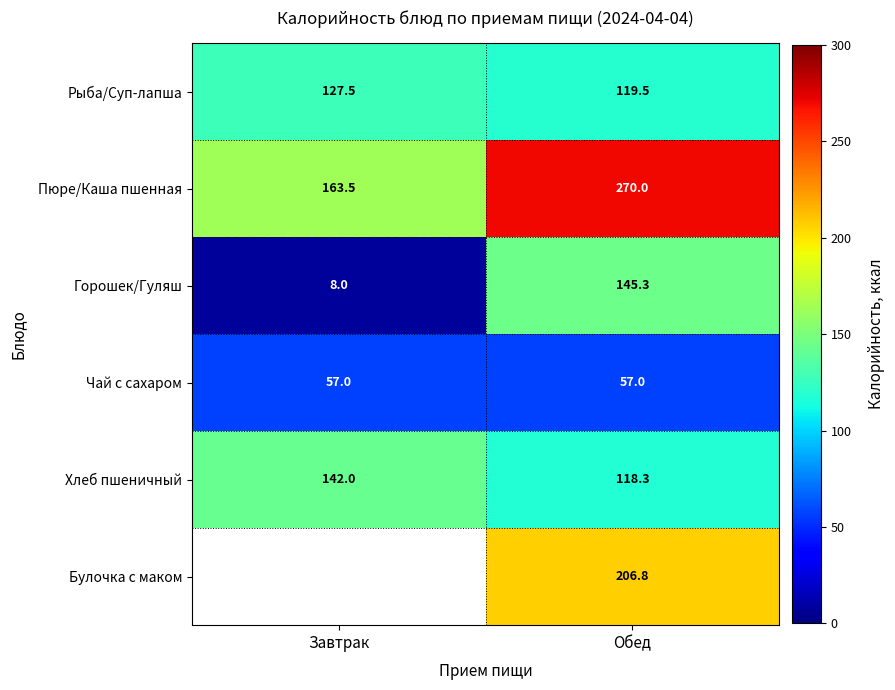

Where does the Горошек/Гуляш series first go above 145?

Обед